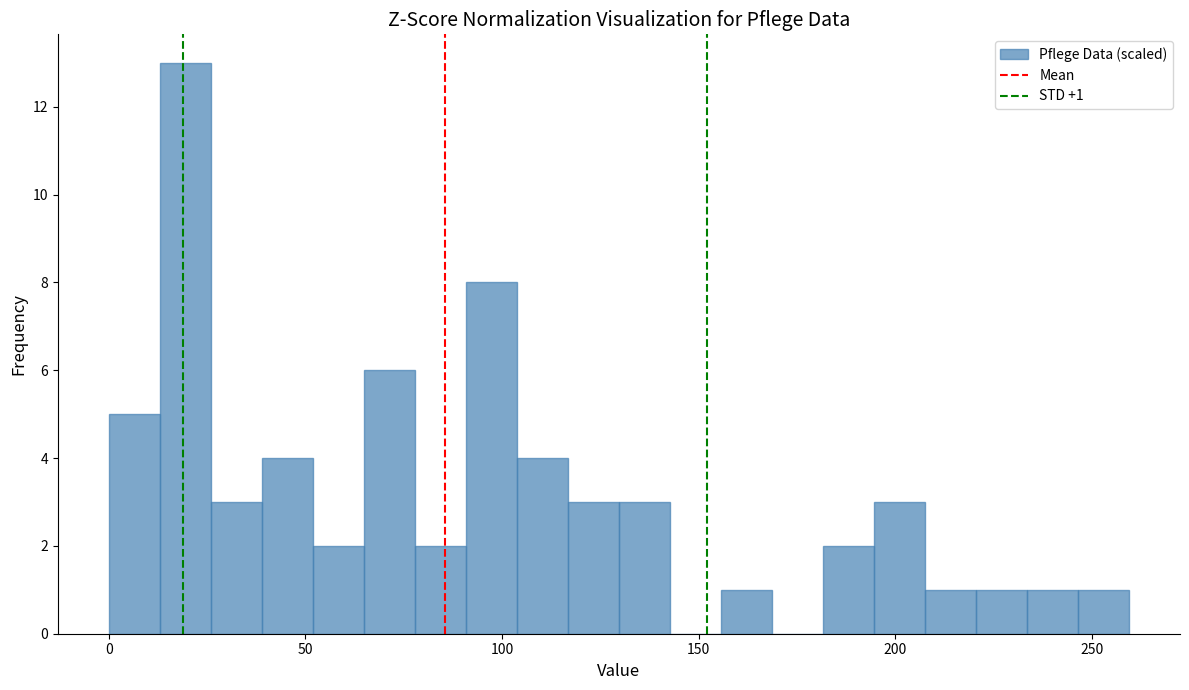

Around what value on the x-axis is the tallest bar? Give the approximate position of its centre, as read against the axis.

20